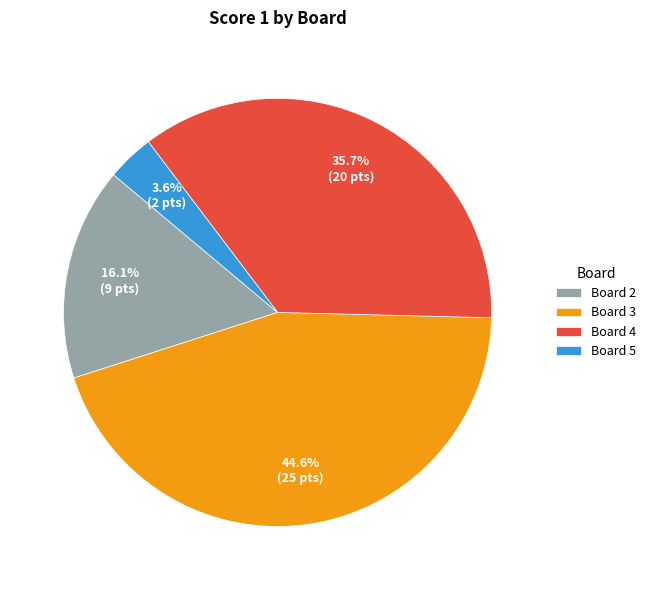

Does any single category account for the majority?

No